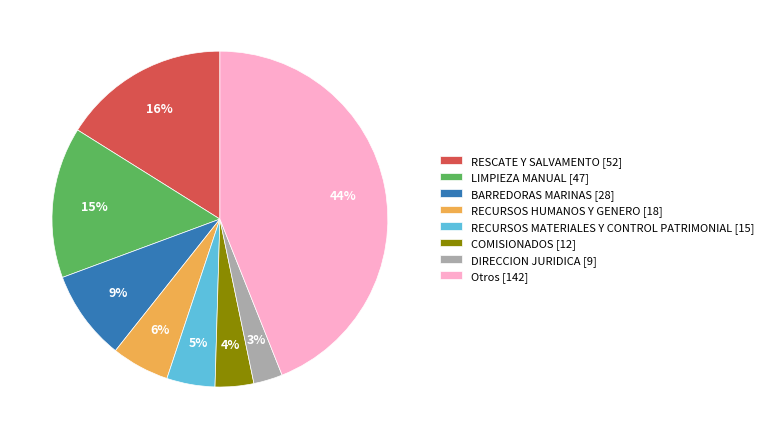

Combined, do BARREDORAS MARINAS [28] and RECURSOS MATERIALES Y CONTROL PATRIMONIAL [15] account for over 50%?

No